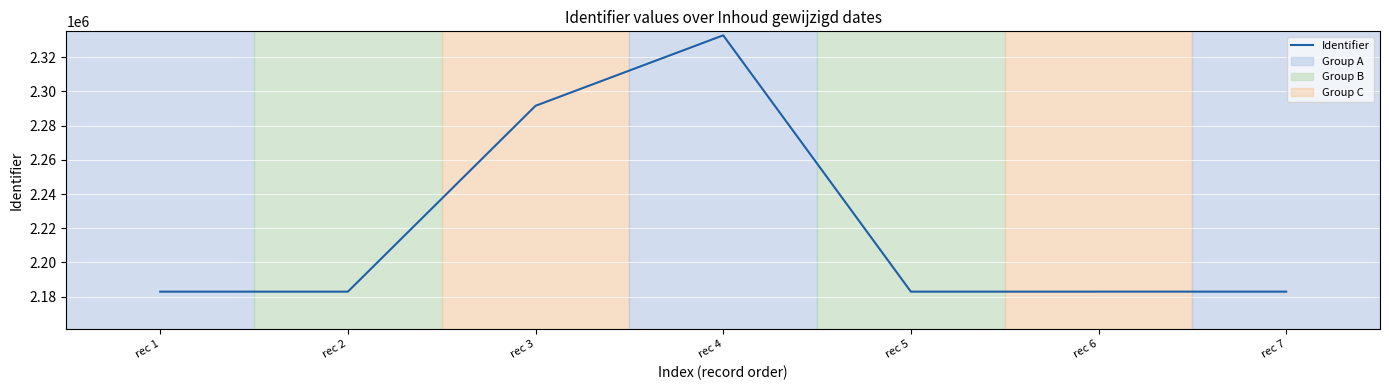

Is it true that the value at rec 5 is 1127694?

False